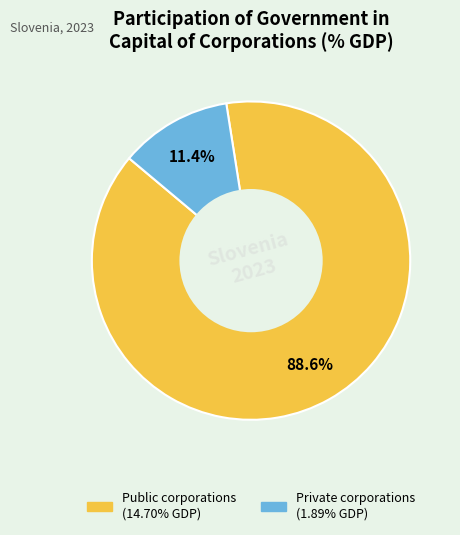

Does any single category account for the majority?

Yes